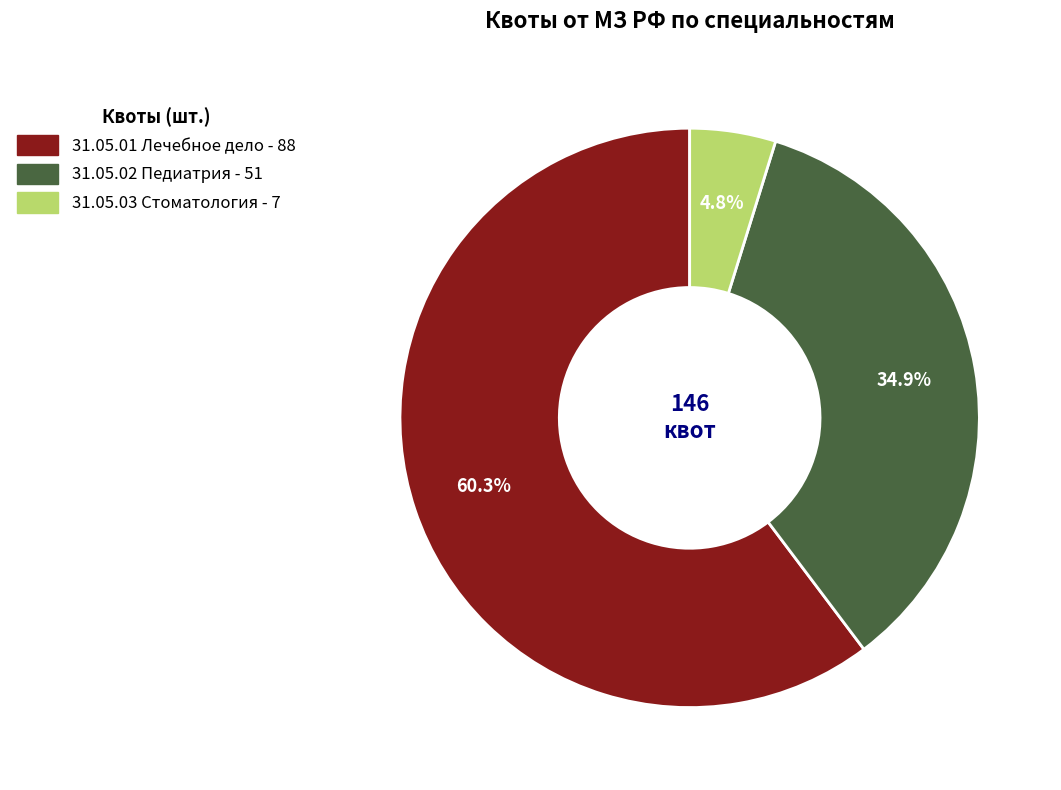

To the nearest percent, what is the combined percentage of 31.05.03 Стоматология and 31.05.01 Лечебное дело?

65%